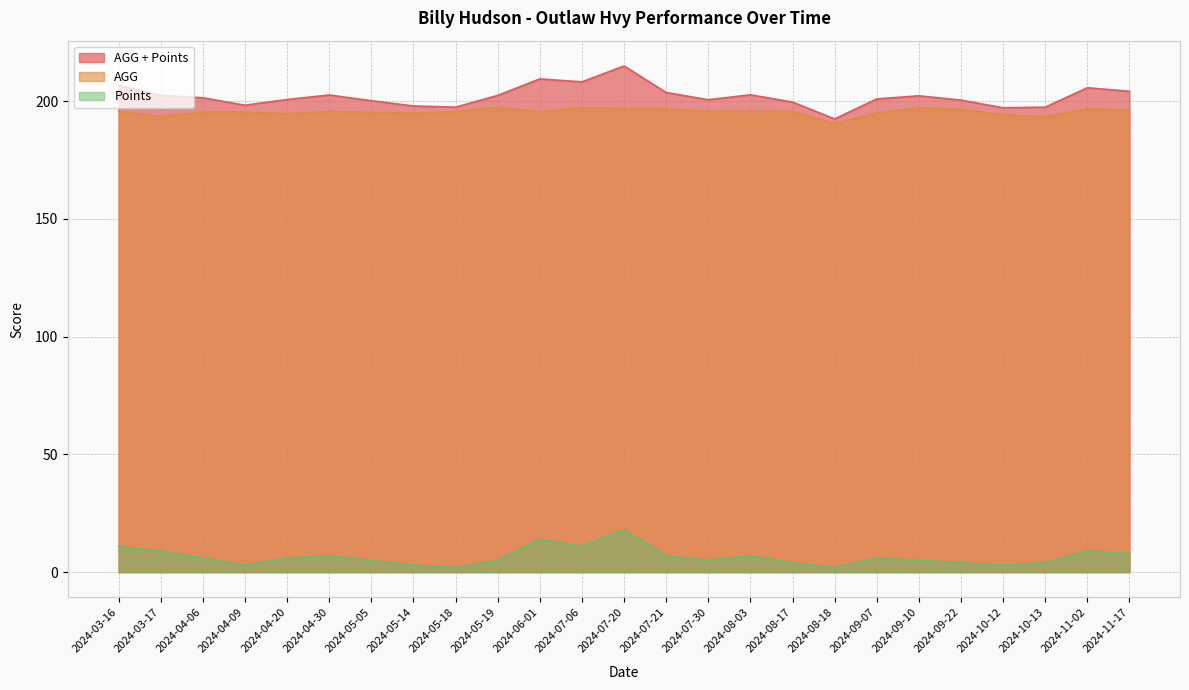

At which category is the sum across all series the highest?

2024-07-20